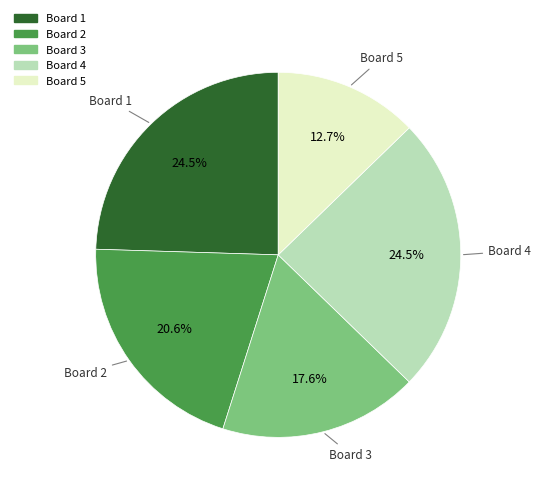

Is there a majority slice in this chart?

No